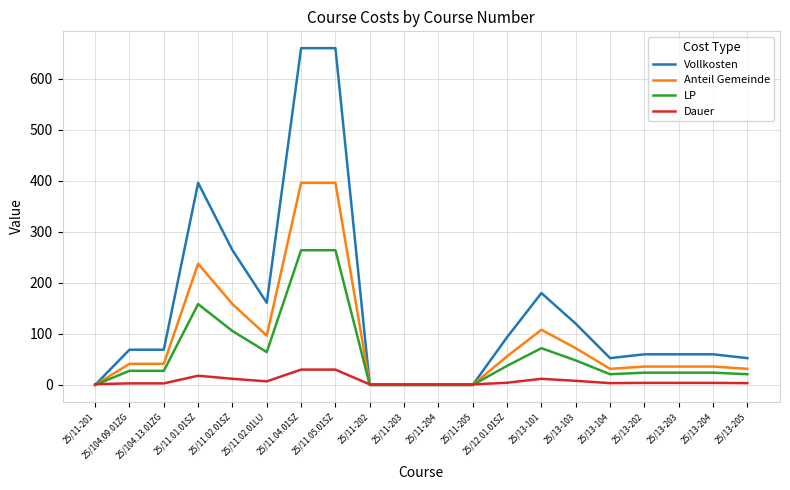

Which series has the largest range (max minus min)?

Vollkosten